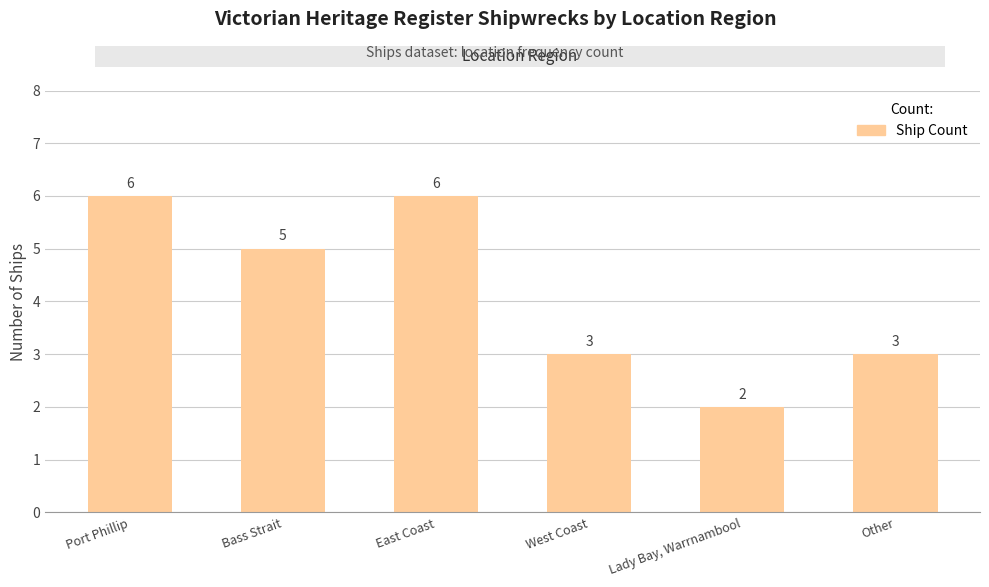

Approximately how many times larger is the value at East Coast compared to Bass Strait?

1.2